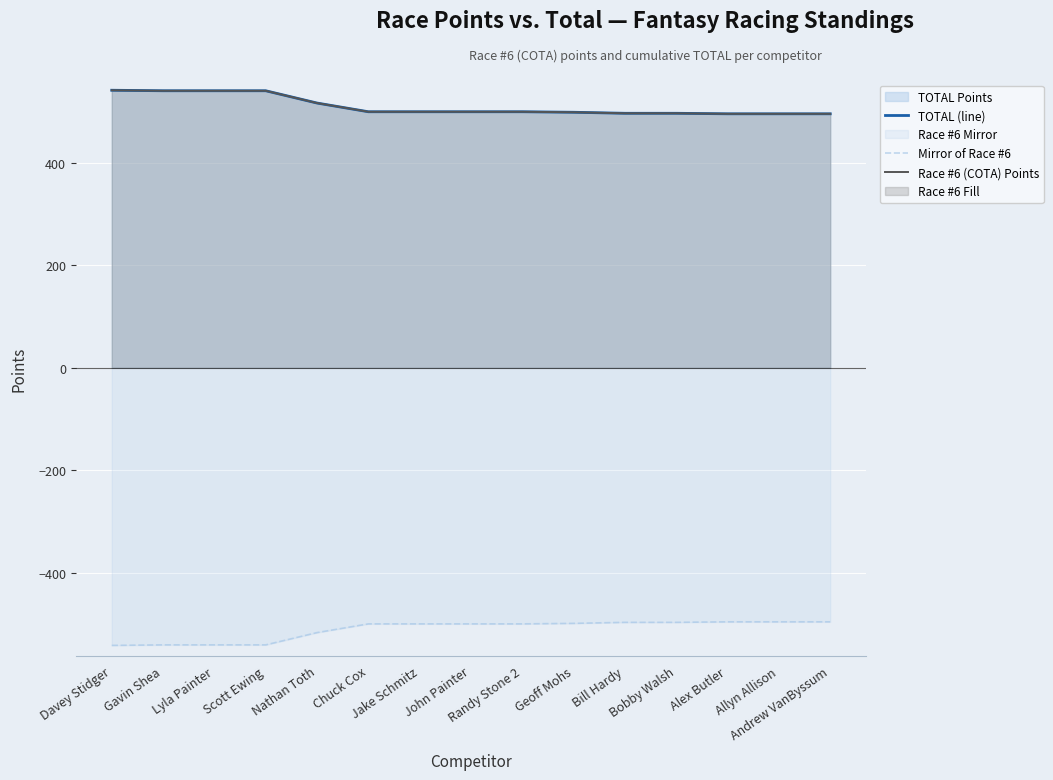

What is the minimum value for TOTAL (line)?

496